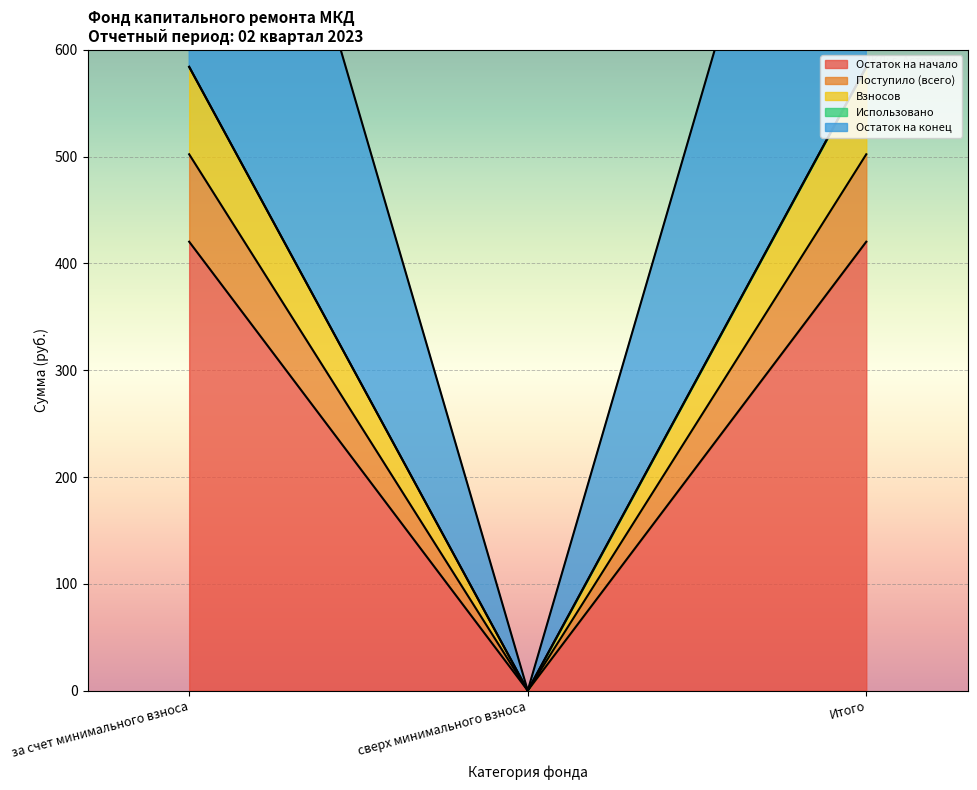

Rank the series by their maximum value, from lowest to highest.

Остаток на начало, Поступило (всего), Взносов, Остаток на конец